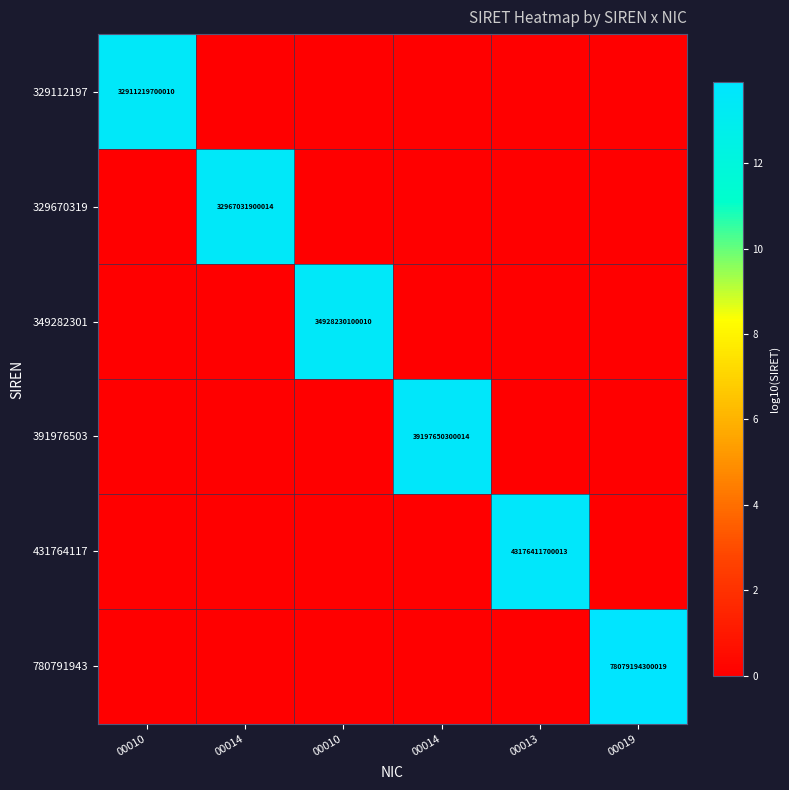

How many data points in 349282301 are above 0?

1